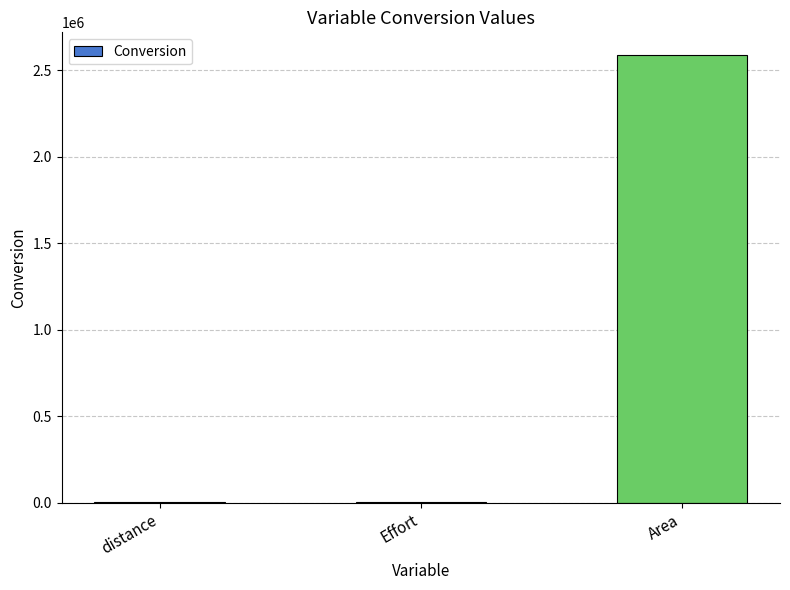

True or false: the data shows 1000.0 at distance.

True